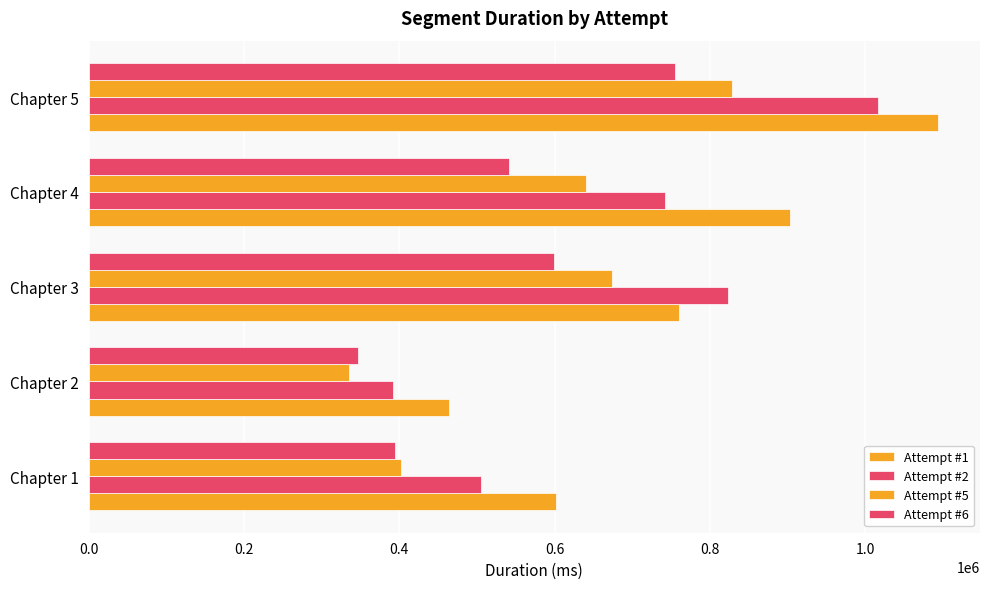

Reading right to left, what are all the values shown in this chart?

Attempt #1: 1092756	902206	759616	464477	601595
Attempt #2: 1016586	741308	822449	391788	505547
Attempt #5: 827866	640340	673182	334778	401834
Attempt #6: 754292	541387	599179	346991	393959